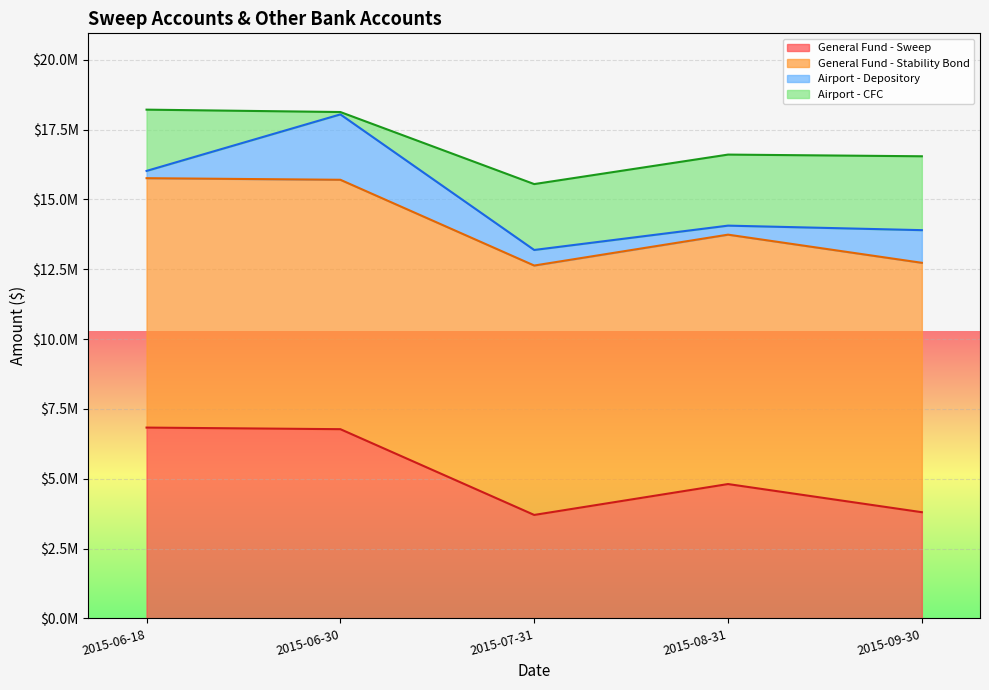

Between 2015-06-30 and 2015-08-31, which series saw the biggest shift?

Airport - CFC